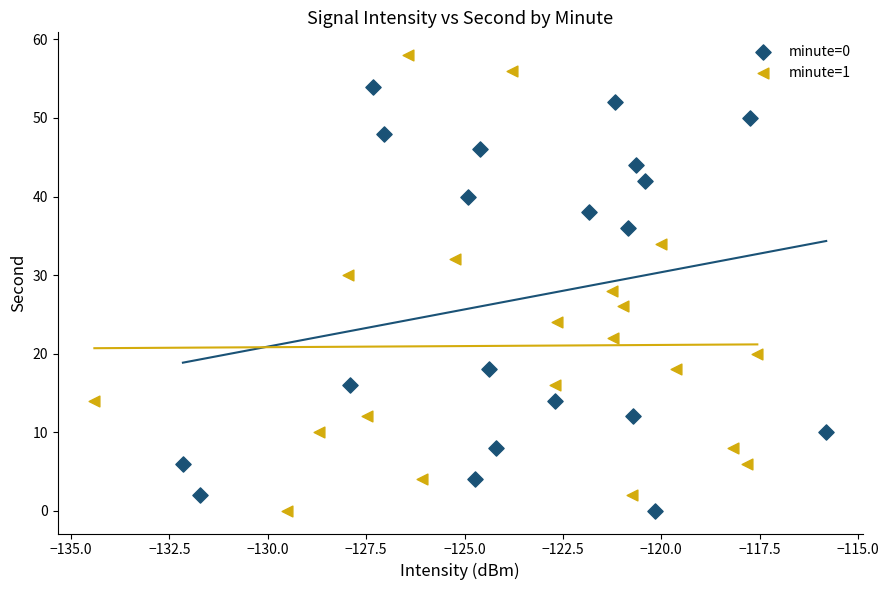

What are all the series names shown in the legend?

minute=0, minute=1